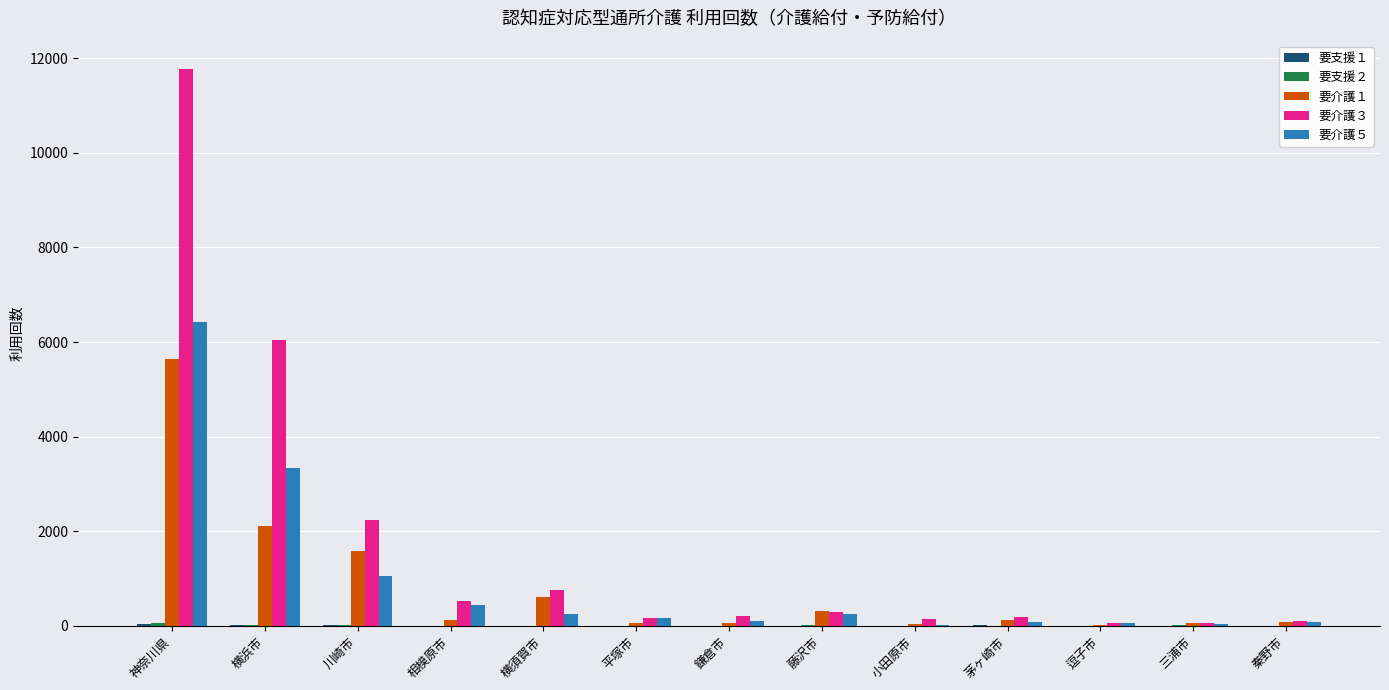

What is the greatest value displayed?

11785